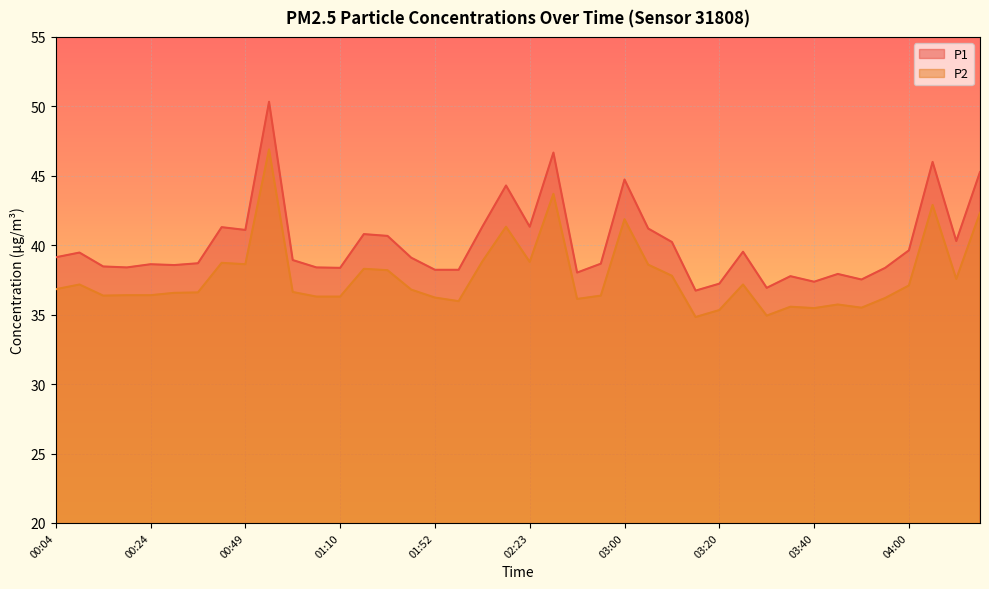

Which series has the largest total across all categories?

P1